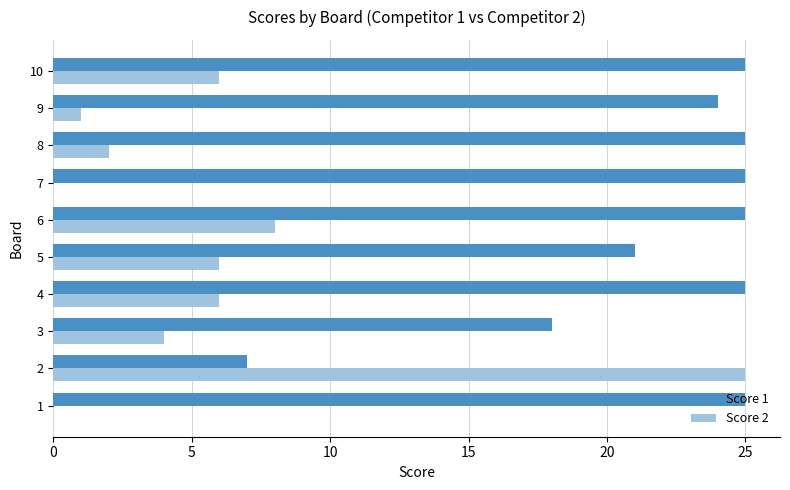

Which series changed the most between 4 and 9?

Score 2